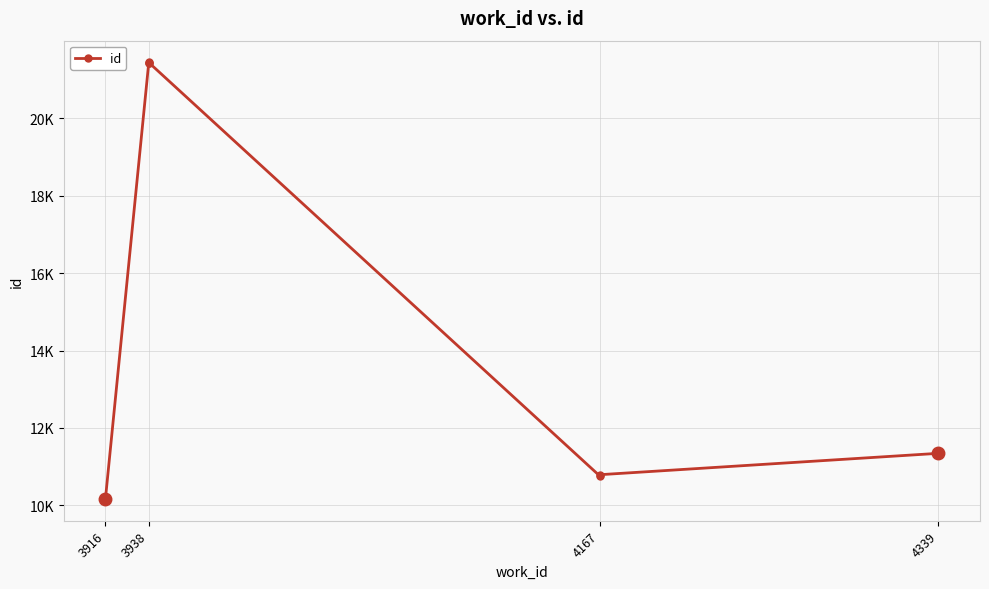

Reading left to right, list all the values displayed in this chart.

10167	21428	21435	21436	10764	10794	11346